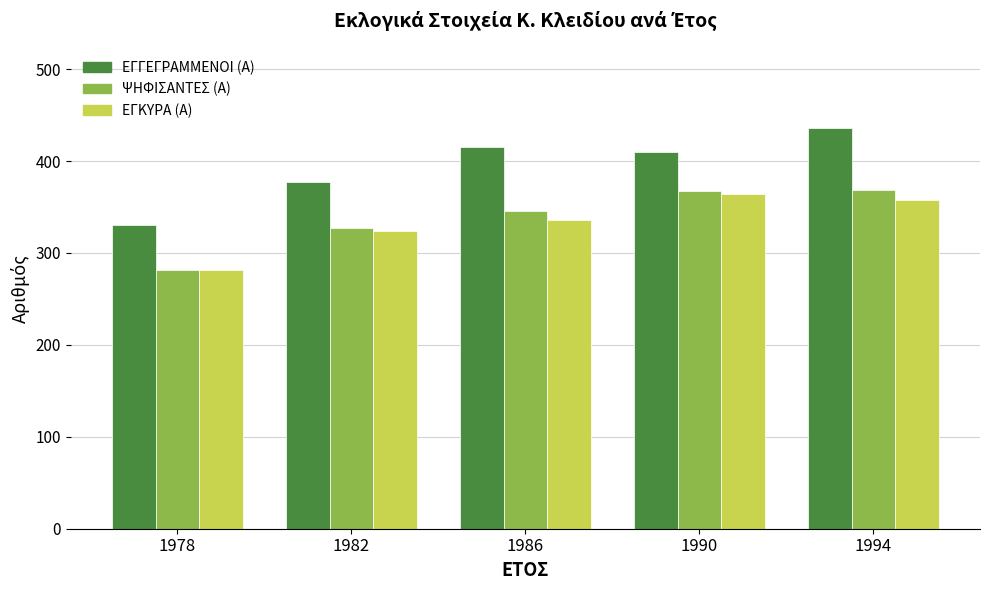

What is the difference between the highest and lowest values at 1990?

46